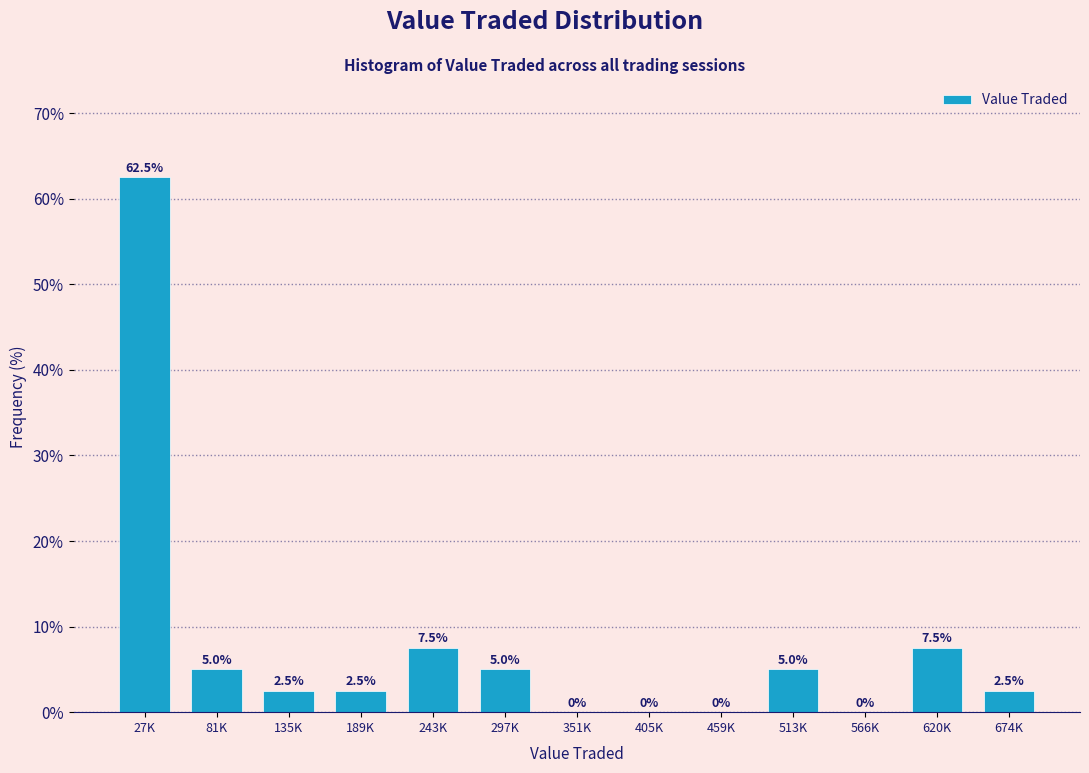

Reading right to left, list all the values displayed in this chart.

674K=2.5	620K=7.5	566K=0.0	513K=5.0	459K=0.0	405K=0.0	351K=0.0	297K=5.0	243K=7.5	189K=2.5	135K=2.5	81K=5.0	27K=62.5